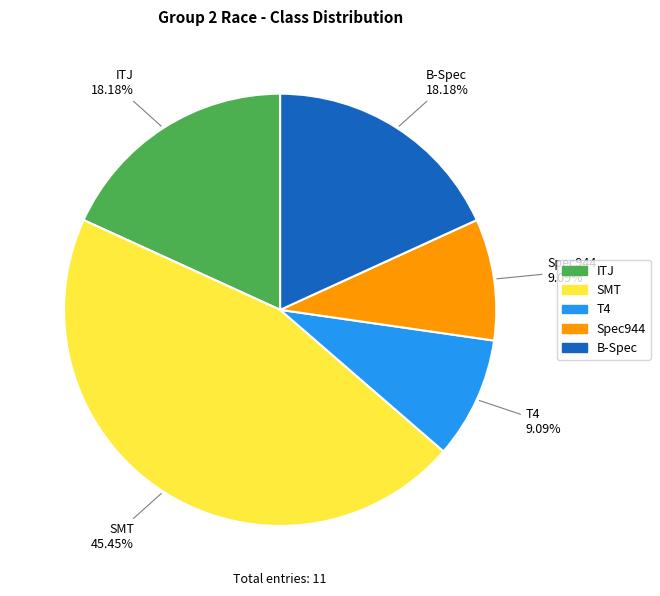

What portion of the pie excludes ITJ?

81.8%